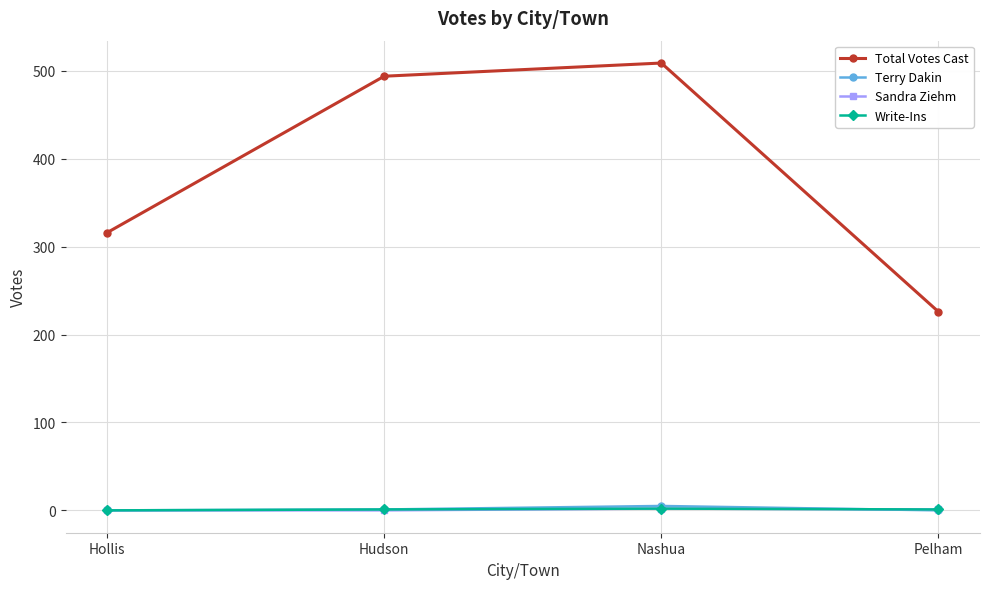

Which series has the widest spread of values?

Total Votes Cast